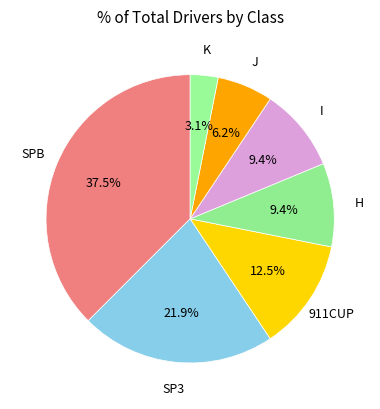

Count the number of slices in the pie.

7